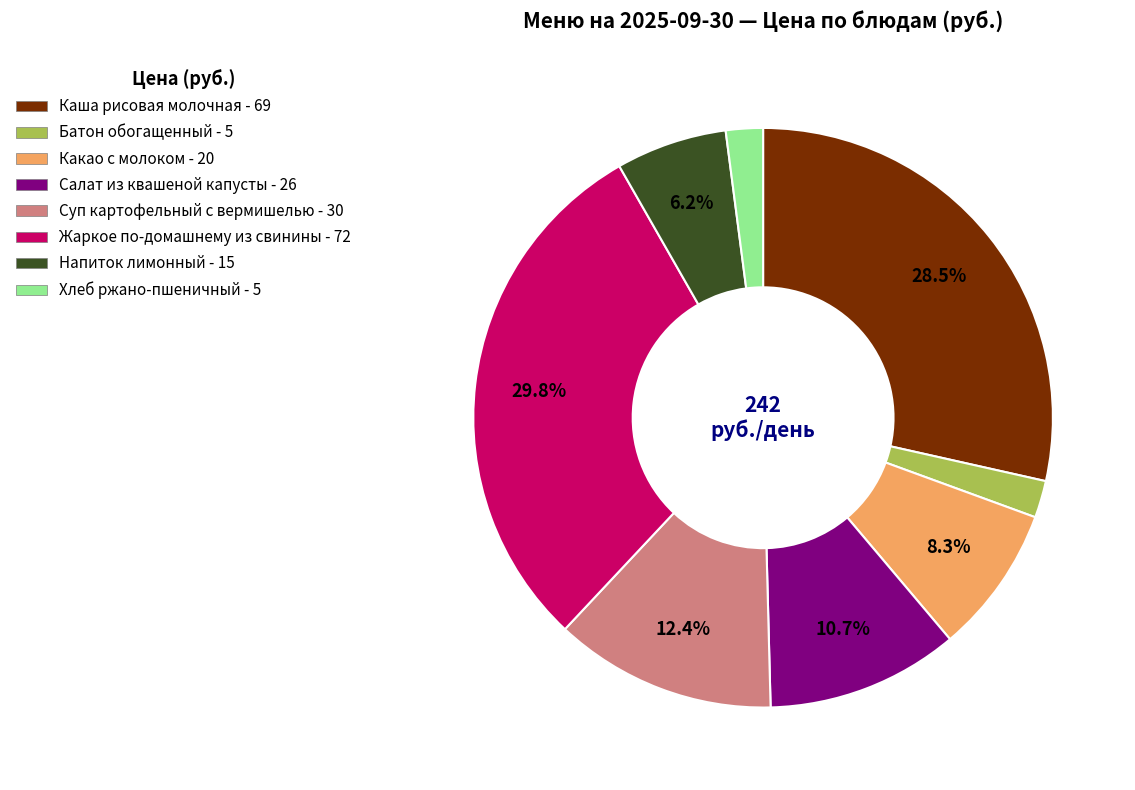

Count the number of slices in the pie.

8